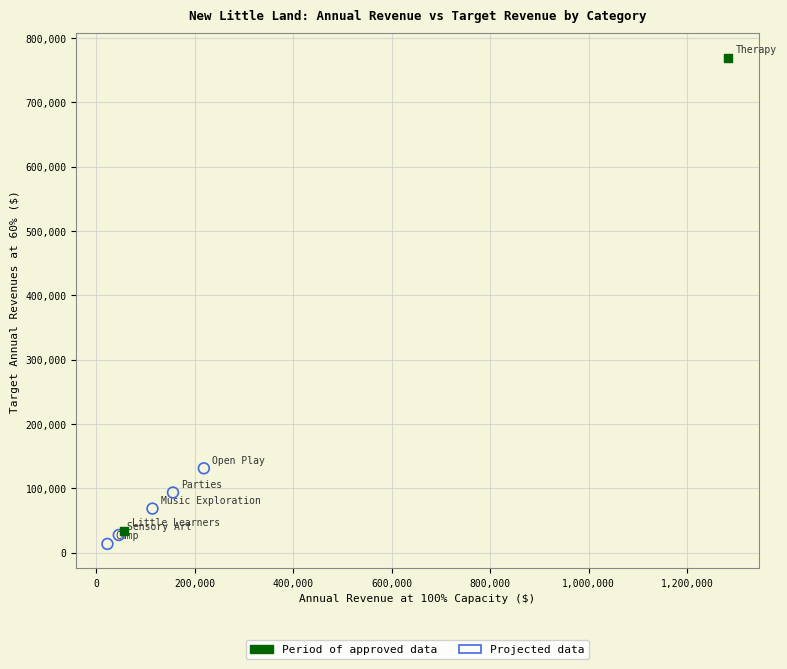

Which series contains the highest Y value?

Period of approved data